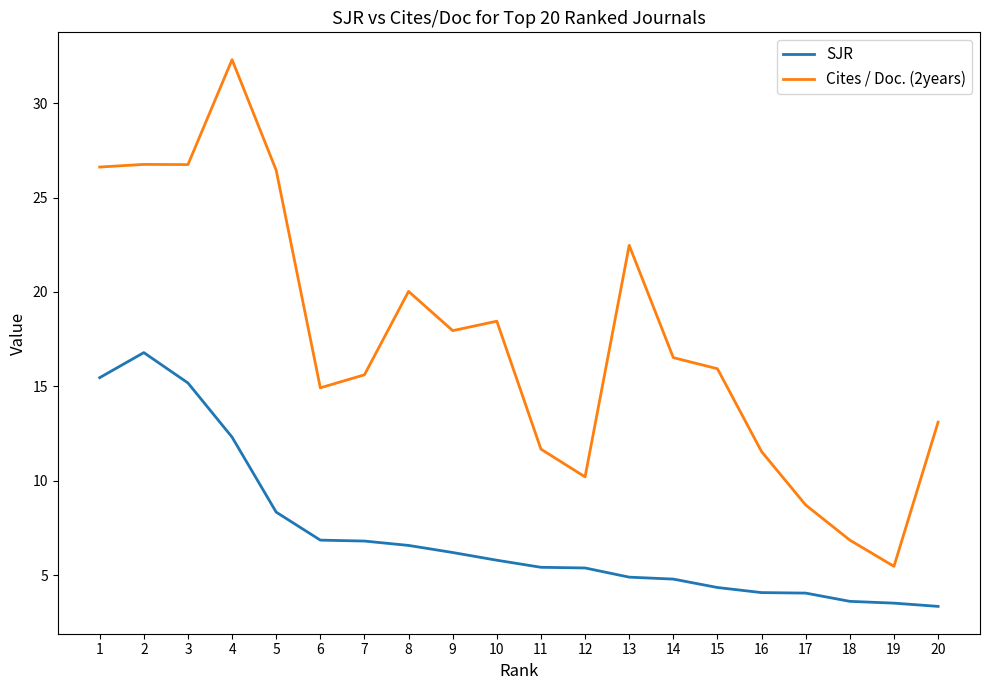

True or false: SJR and Cites / Doc. (2years) cross at least once.

False